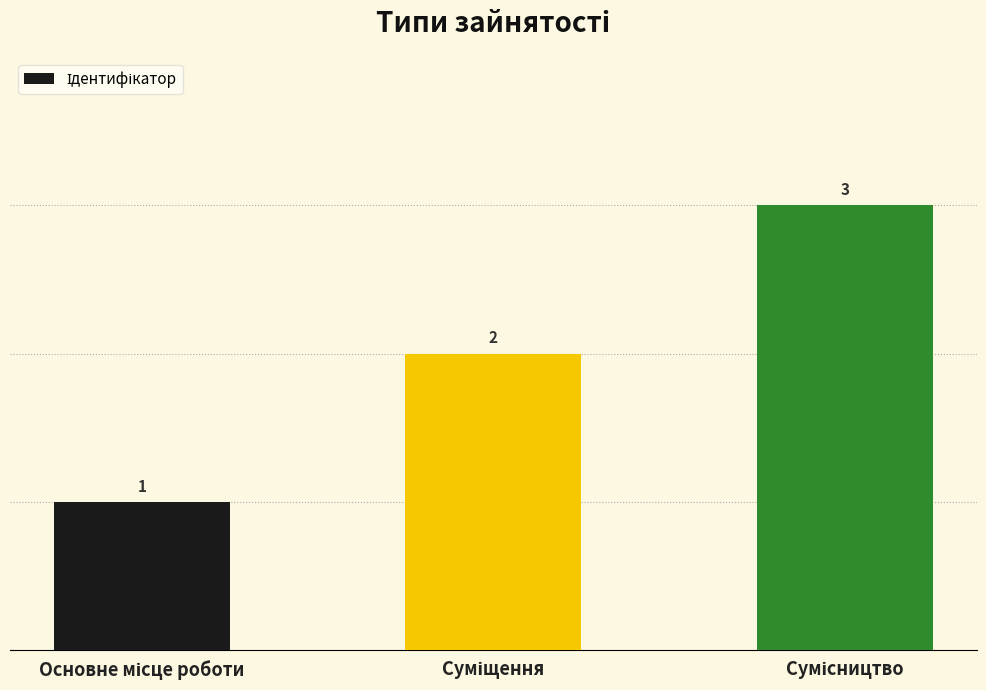

What is the value of the 3rd bar from the left?

3